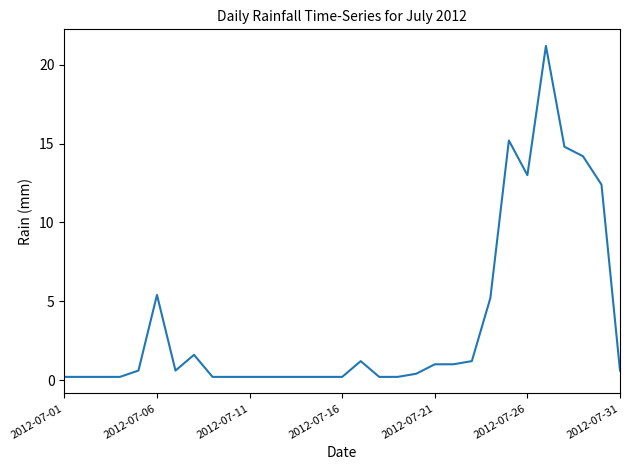

What is the maximum value shown in the chart?

21.2